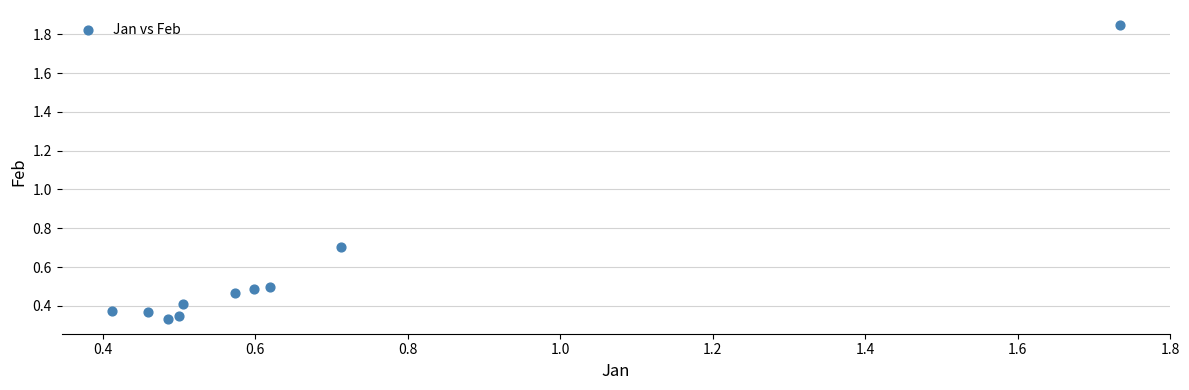

What Y value in the scatter plot is closest to 1?

0.7